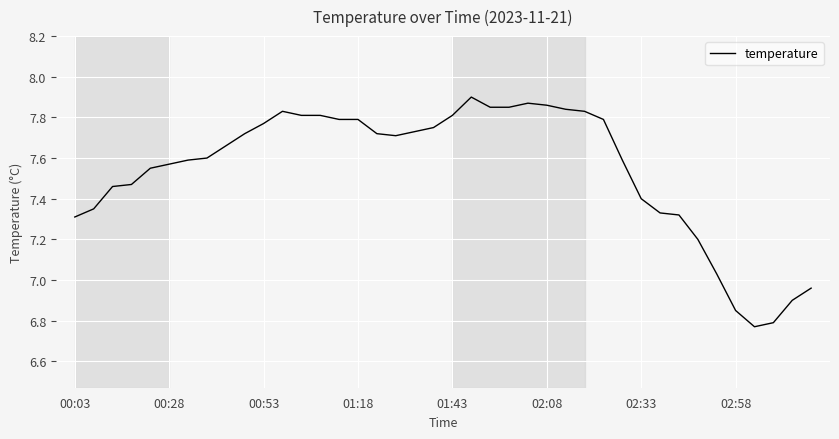

What is the difference between the maximum and minimum values?

1.1